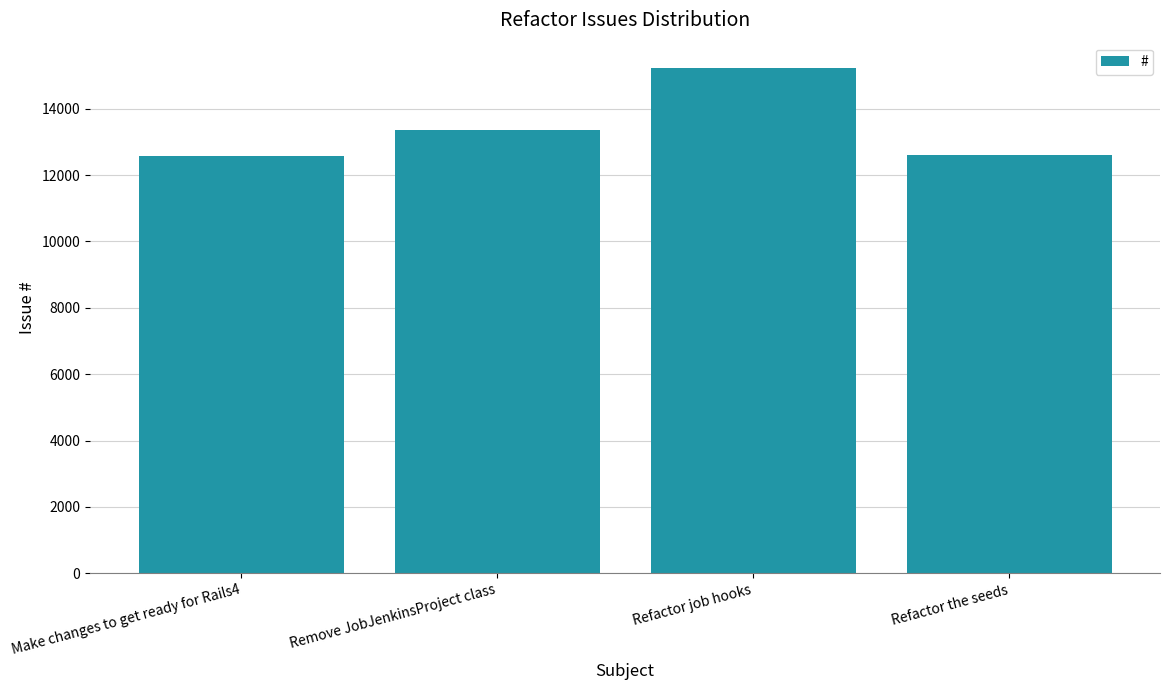

At which category does the chart reach its peak across all series?

Refactor job hooks